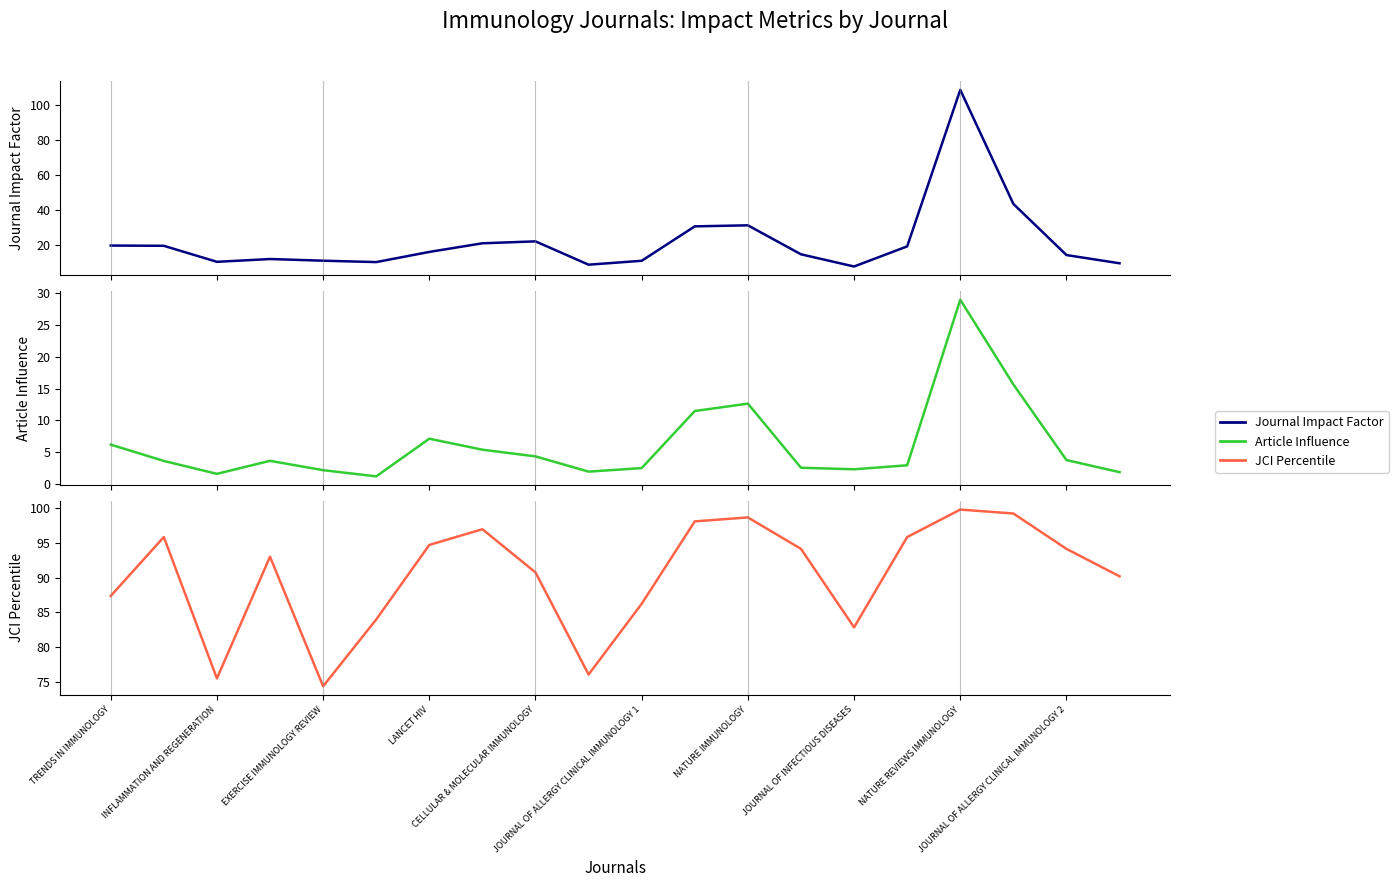

What is the value of the Article Influence point at the 1st from the left?

6.2